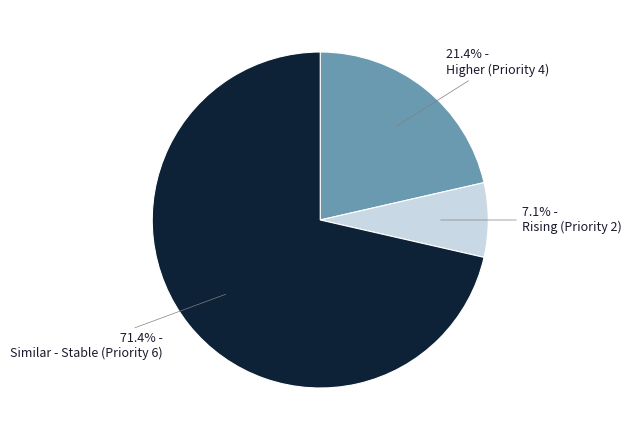

Does any single category account for the majority?

Yes